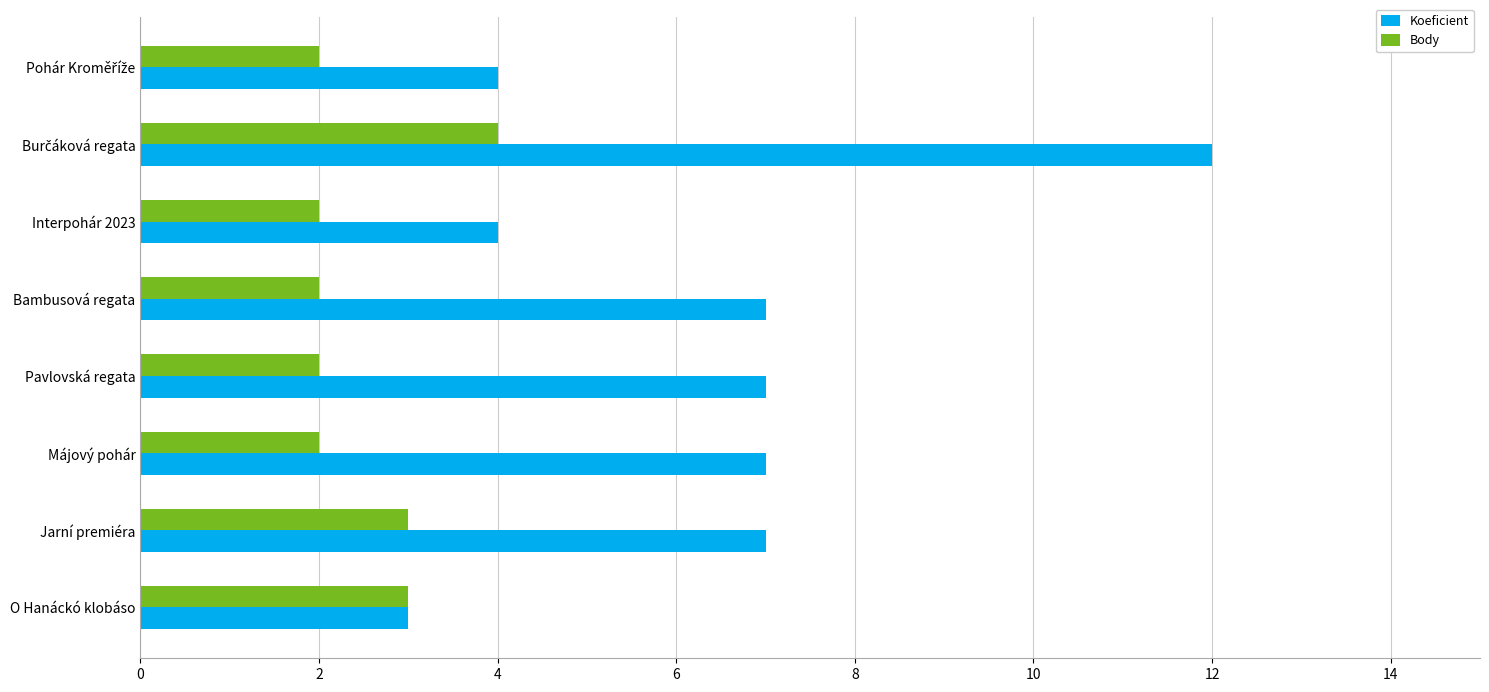

Which series has the largest range (max minus min)?

Koeficient